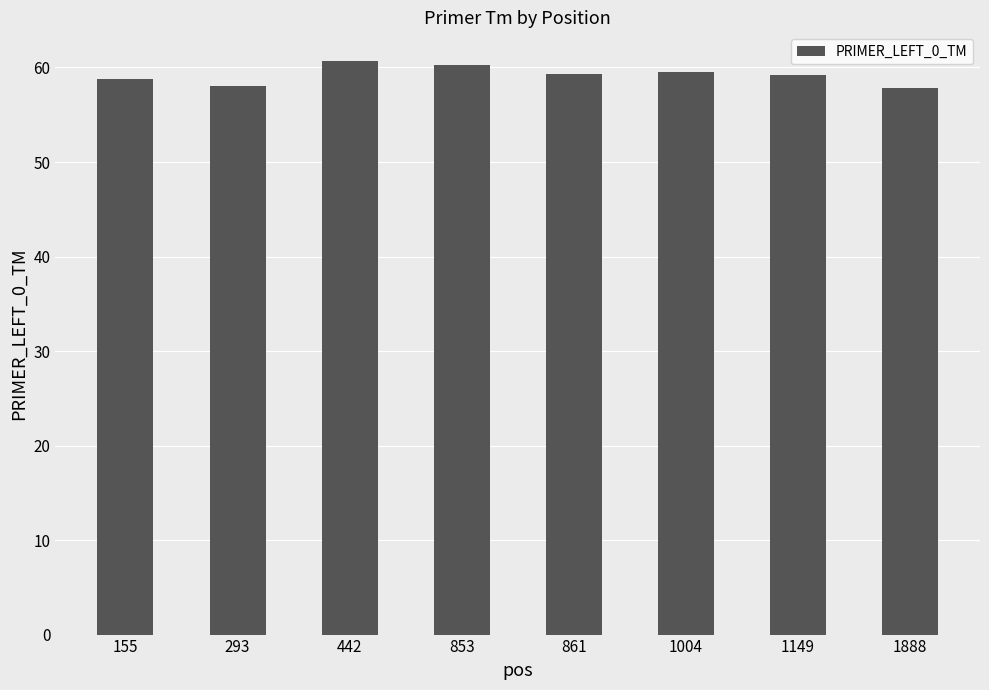

Approximately how many times larger is the value at 1004 compared to 442?

1.0